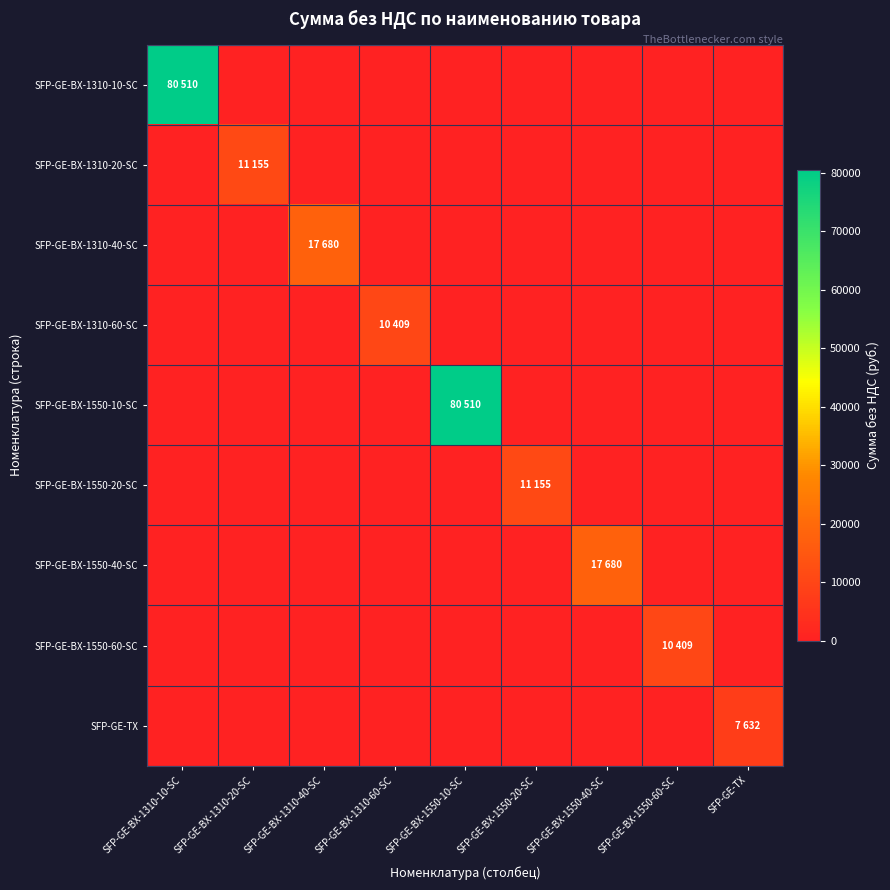

At SFP-GE-BX-1310-10-SC, list the series in order from smallest to largest.

SFP-GE-BX-1310-20-SC, SFP-GE-BX-1310-40-SC, SFP-GE-BX-1310-60-SC, SFP-GE-BX-1550-10-SC, SFP-GE-BX-1550-20-SC, SFP-GE-BX-1550-40-SC, SFP-GE-BX-1550-60-SC, SFP-GE-TX, SFP-GE-BX-1310-10-SC